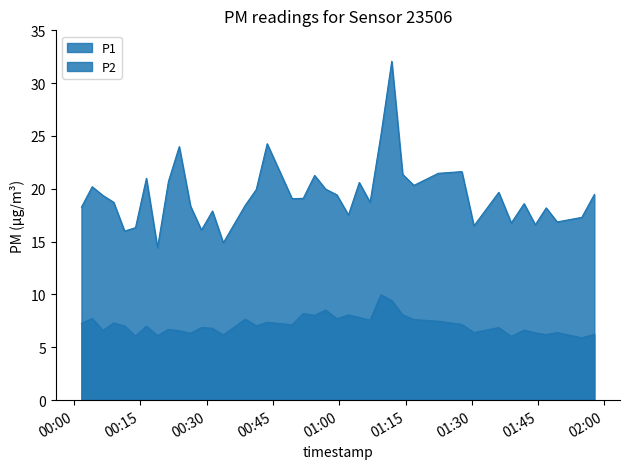

Which series has the largest total across all categories?

P1